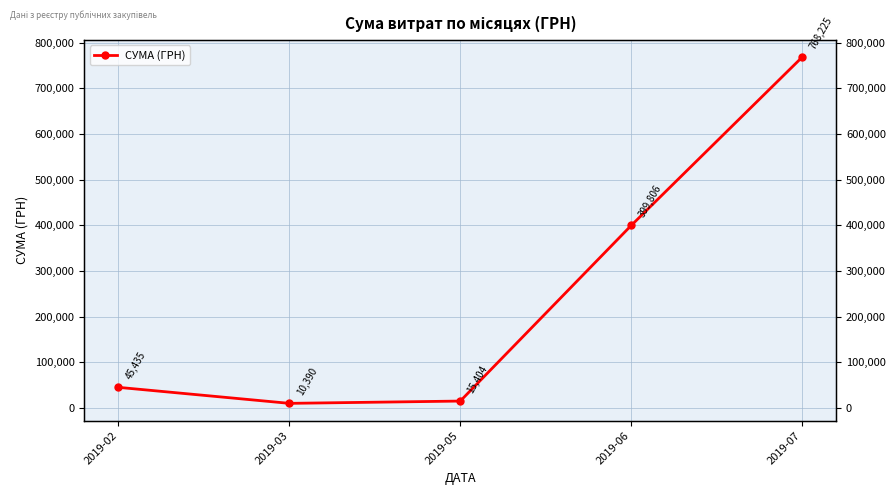

At which category does the data reach its first local valley?

2019-03